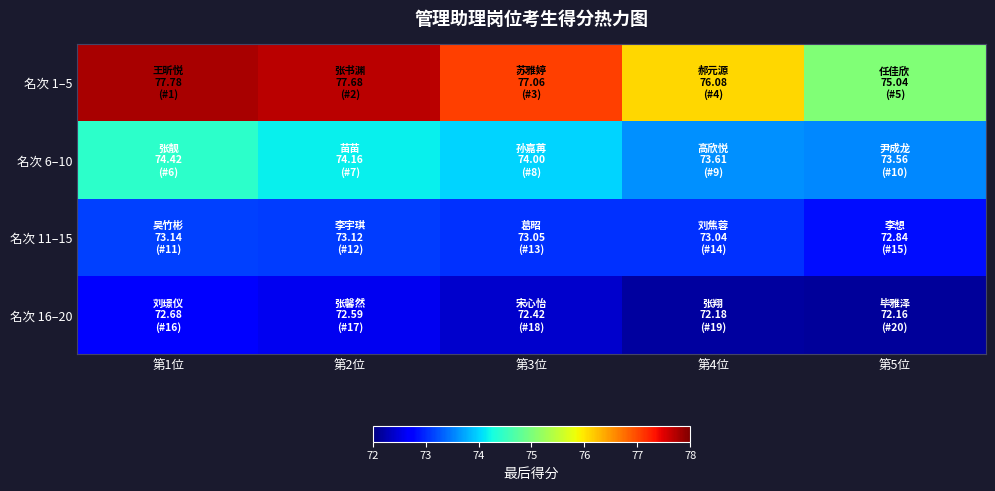

List the series in order of their peak value, lowest first.

名次 16–20, 名次 11–15, 名次 6–10, 名次 1–5